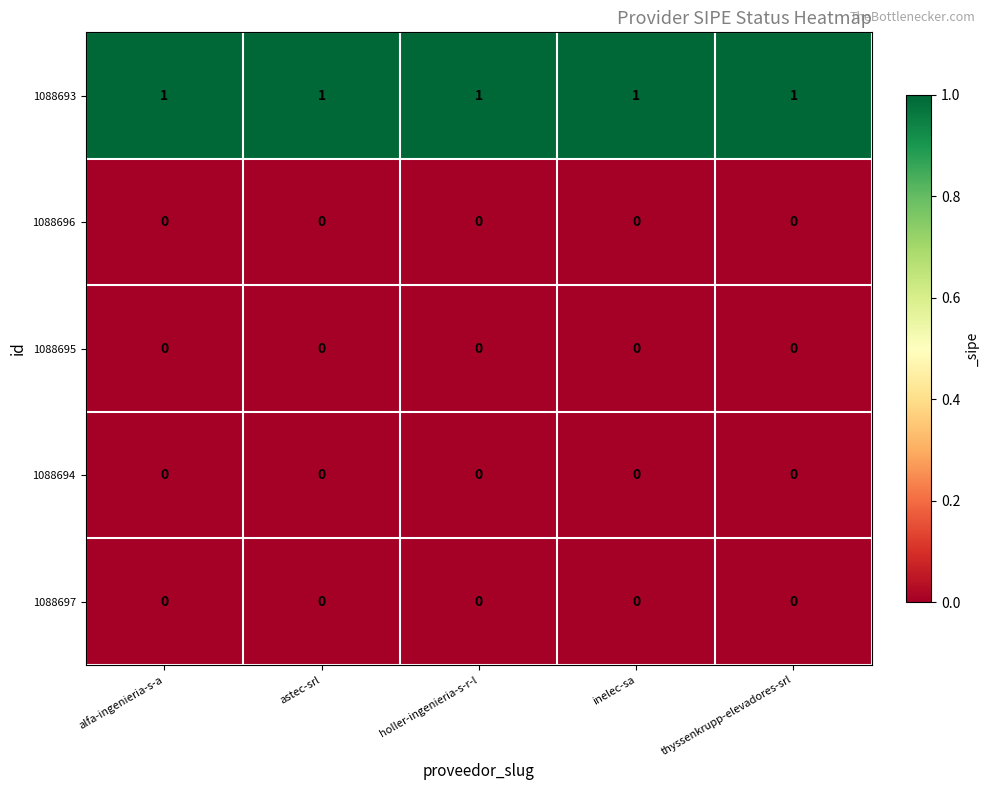

Which series has the largest total across all categories?

1088693